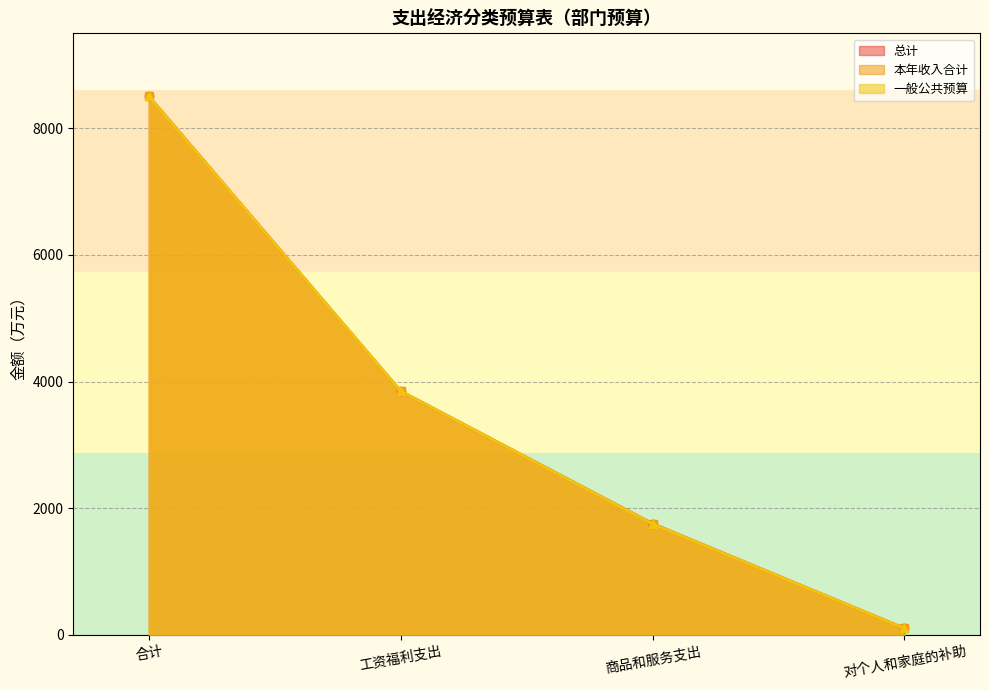

The 本年收入合计 series shows 3848.4 at 工资福利支出. True or false?

True